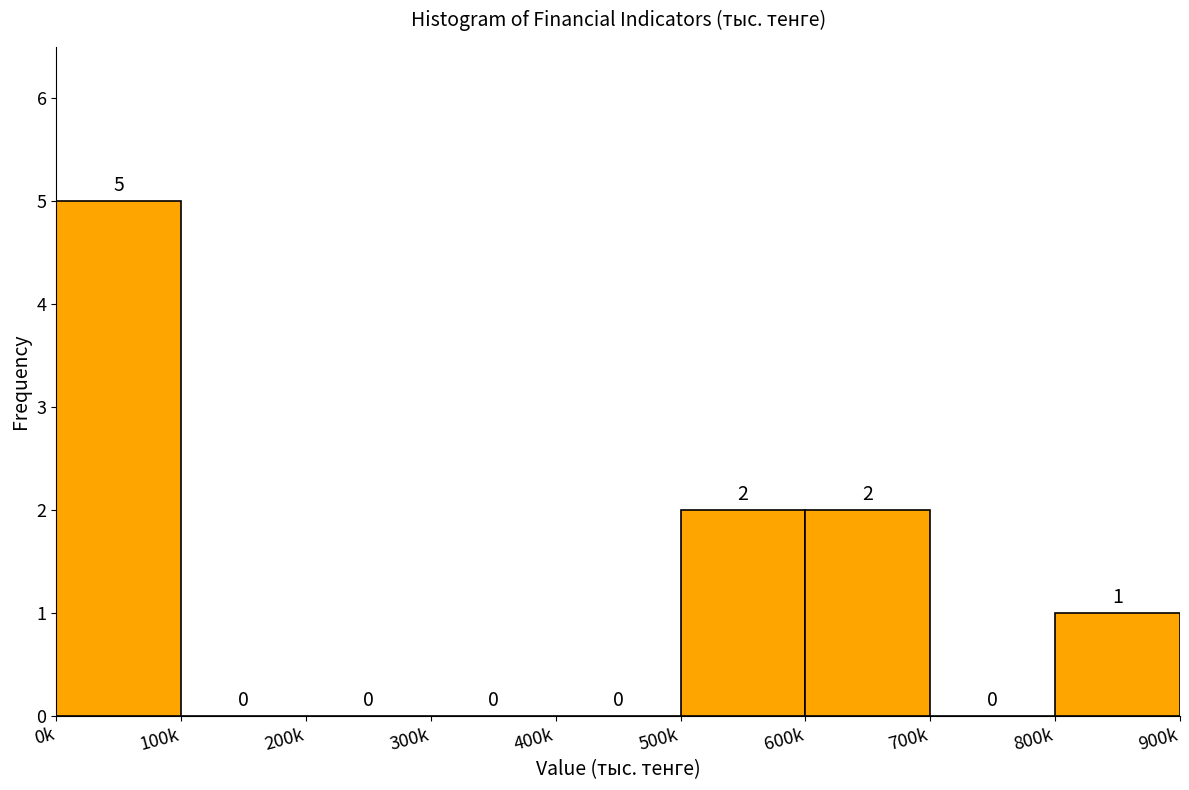

Reading left to right, transcribe all the data shown in this chart.

0k=5	100k=0	200k=0	300k=0	400k=0	500k=2	600k=2	700k=0	800k=1